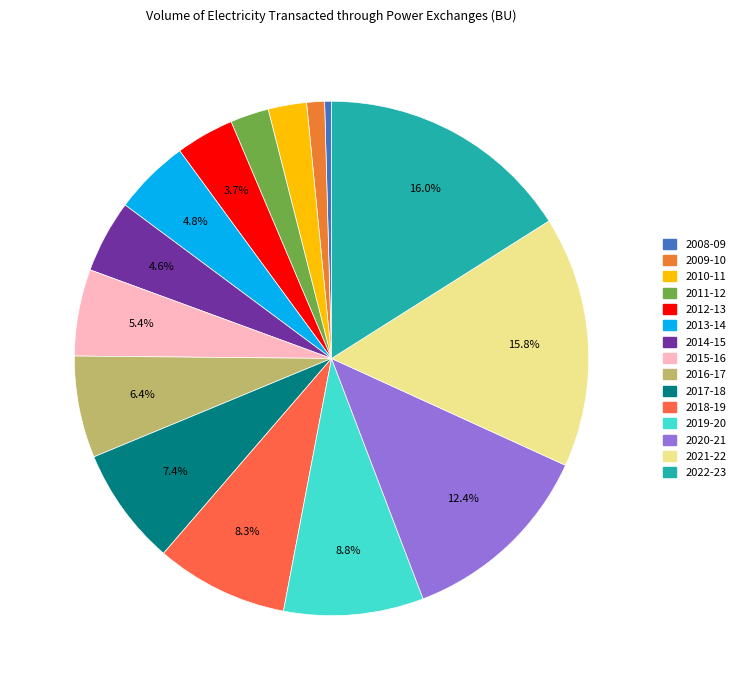

Is there any slice that represents more than half of the pie?

No